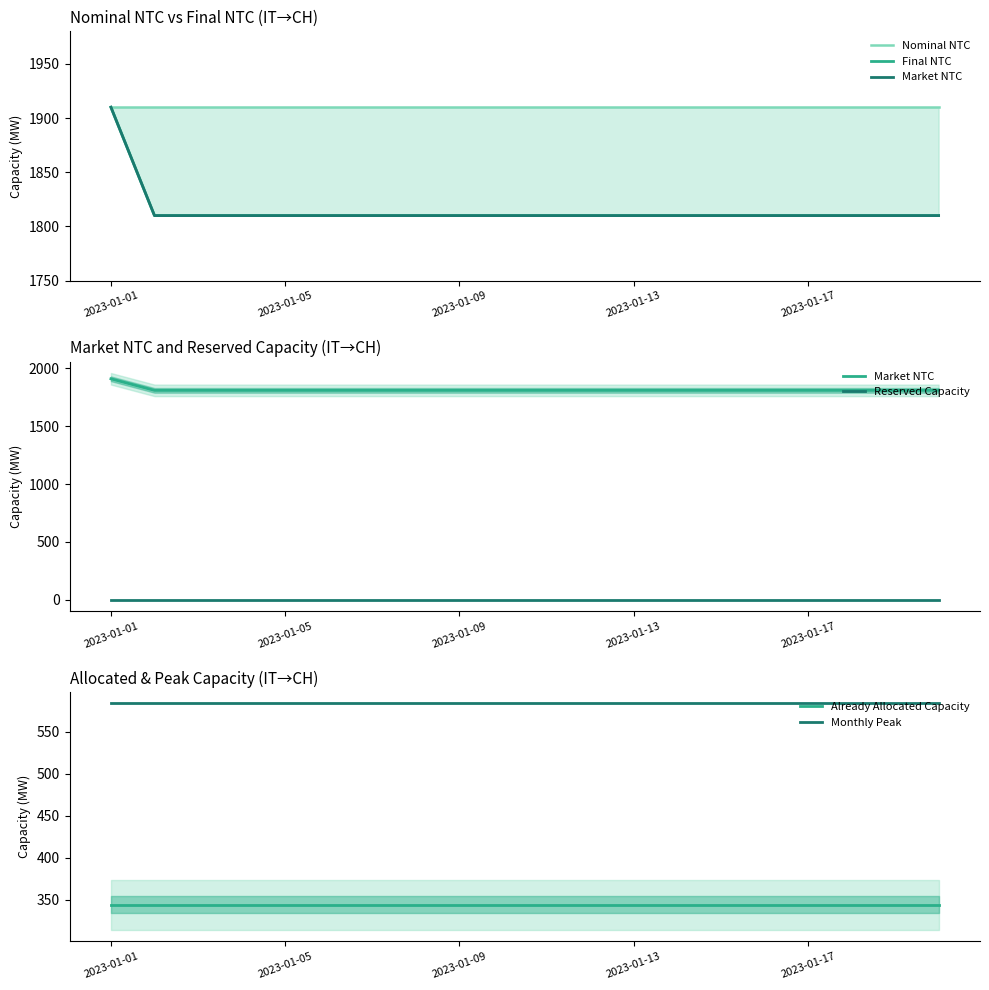

What value does the Monthly Peak series have at 13?

584